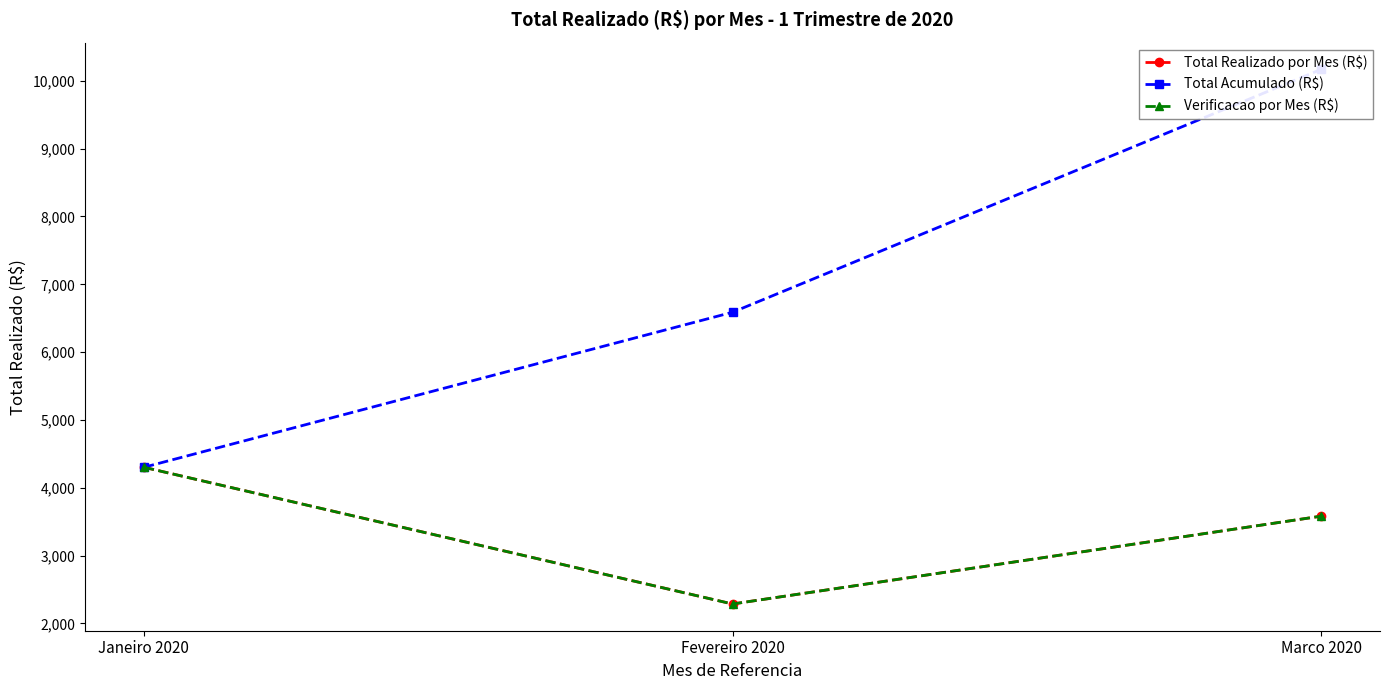

The value of Verificacao por Mes (R$) at Janeiro 2020 is 4302. True or false?

True